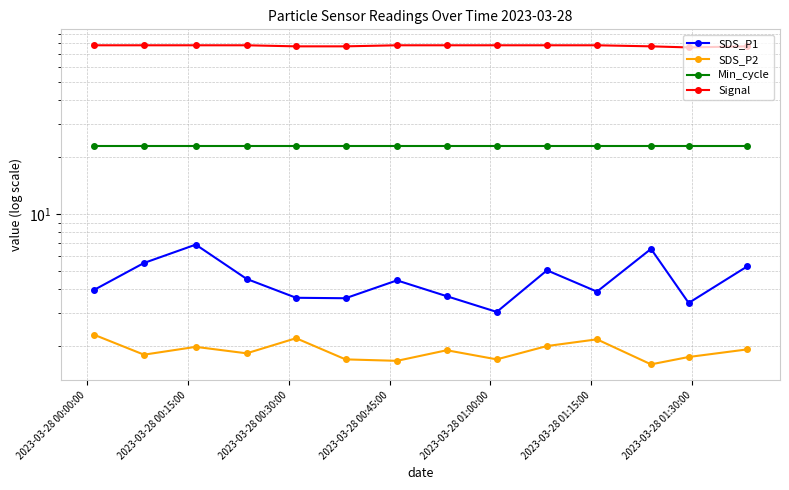

Is the value of Min_cycle at 12 greater than the value of SDS_P2 at 11?

Yes